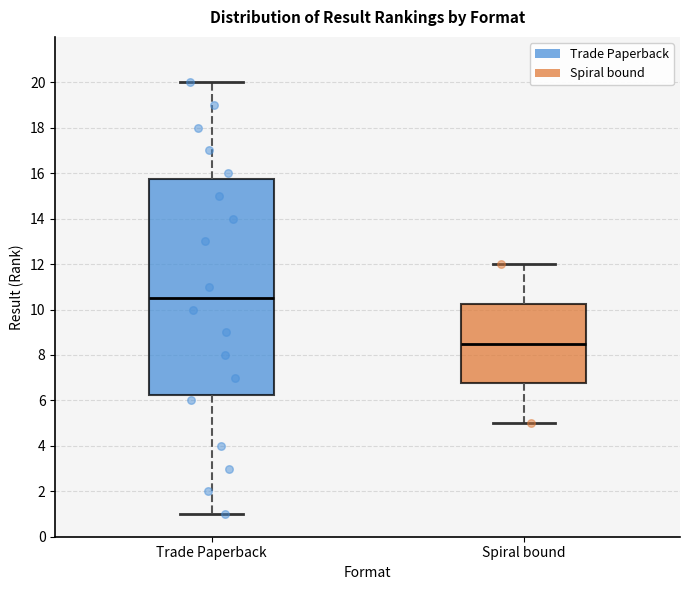

Reading left to right, transcribe this box plot: for each box, give where its median line is, the range the box spans, and where its two whiskers end, as read against the y-axis. The values are not printed on the chart, so give them approximately, as read against the axis.

Trade Paperback: median 10.6, box 6.2 to 15.8, whiskers 1.0 to 20.0
Spiral bound: median 8.6, box 6.8 to 10.2, whiskers 5.0 to 12.0